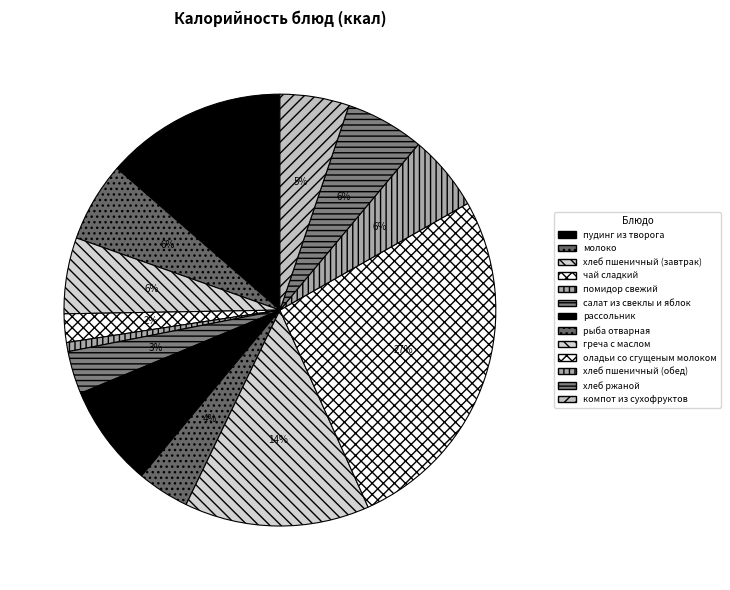

To the nearest percent, what is the difference between the греча с маслом and салат из свеклы и яблок slice percentages?

11%